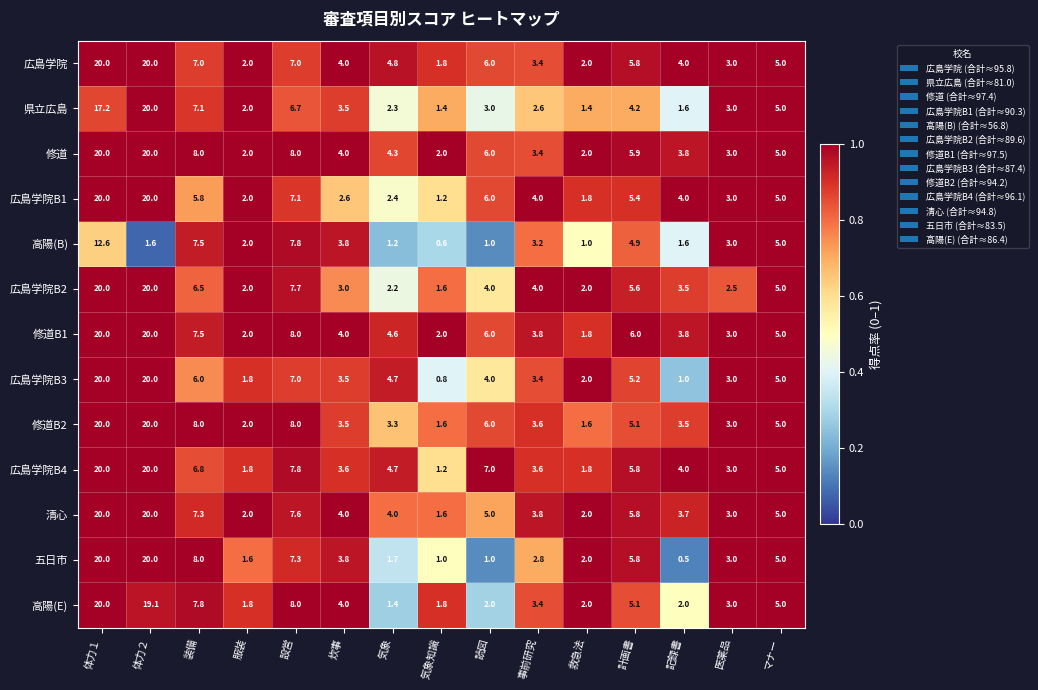

Which series has the largest total across all categories?

修道B1